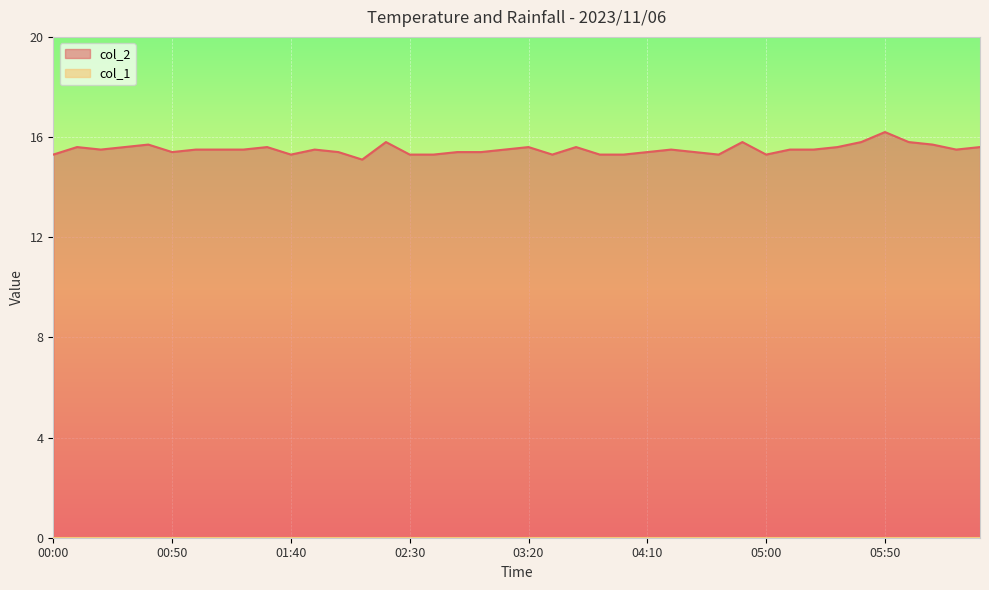

List the labels in order of value, largest first.

05:50, 02:20, 04:50, 05:40, 06:00, 00:40, 06:10, 00:10, 00:30, 01:30, 03:20, 03:40, 05:30, 06:30, 00:20, 01:00, 01:10, 01:20, 01:50, 03:10, 04:20, 05:10, 05:20, 06:20, 00:50, 02:00, 02:50, 03:00, 04:10, 04:30, 00:00, 01:40, 02:30, 02:40, 03:30, 03:50, 04:00, 04:40, 05:00, 02:10